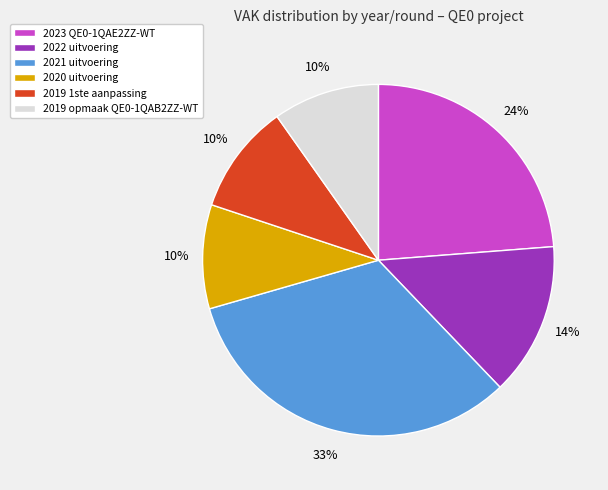

Is 2023 QE0-1QAE2ZZ-WT the majority of the pie?

No